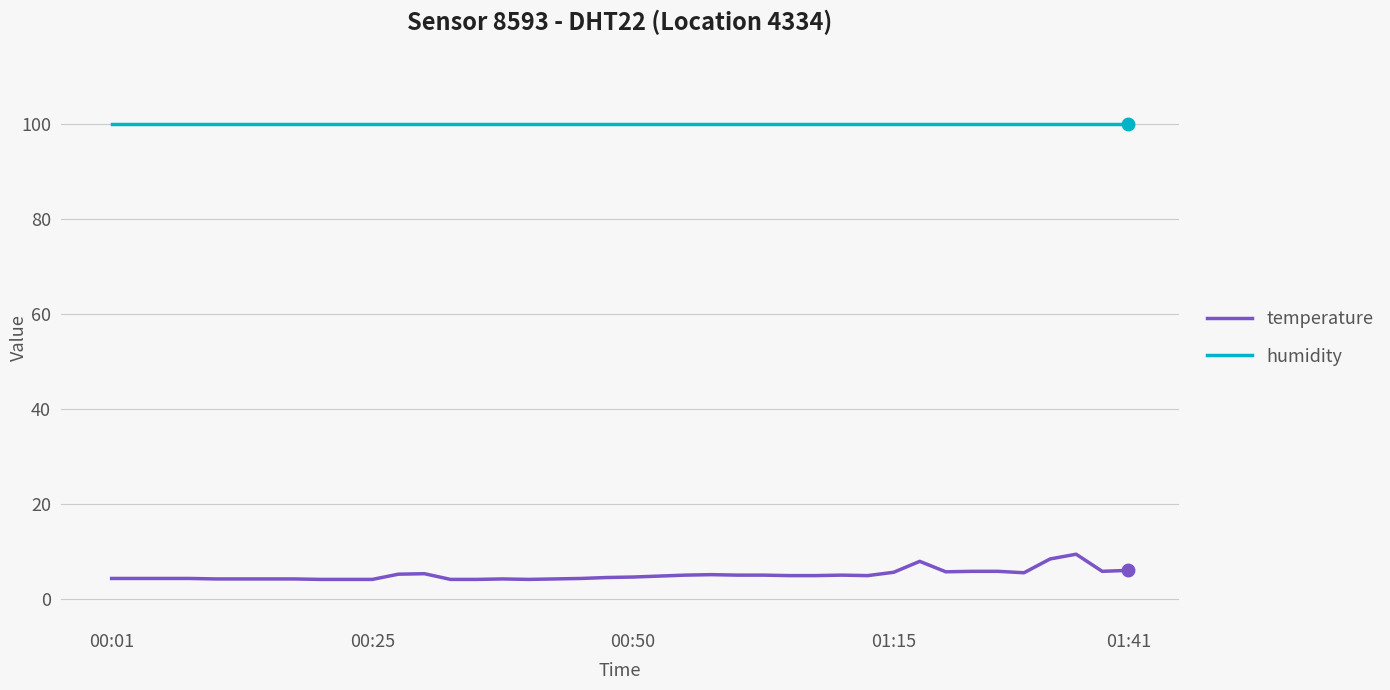

Which series has the largest total across all categories?

humidity